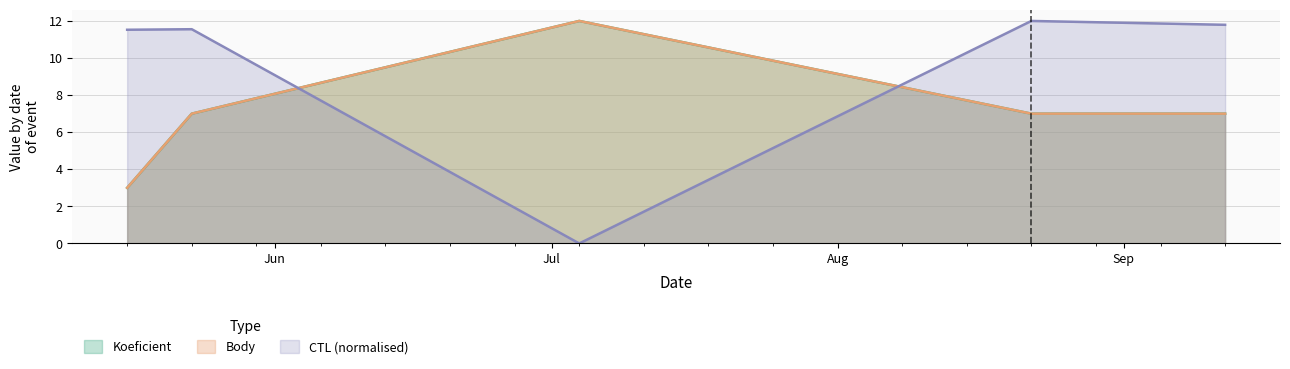

True or false: Body has a value of 4.1 at 2020-05-23.

False